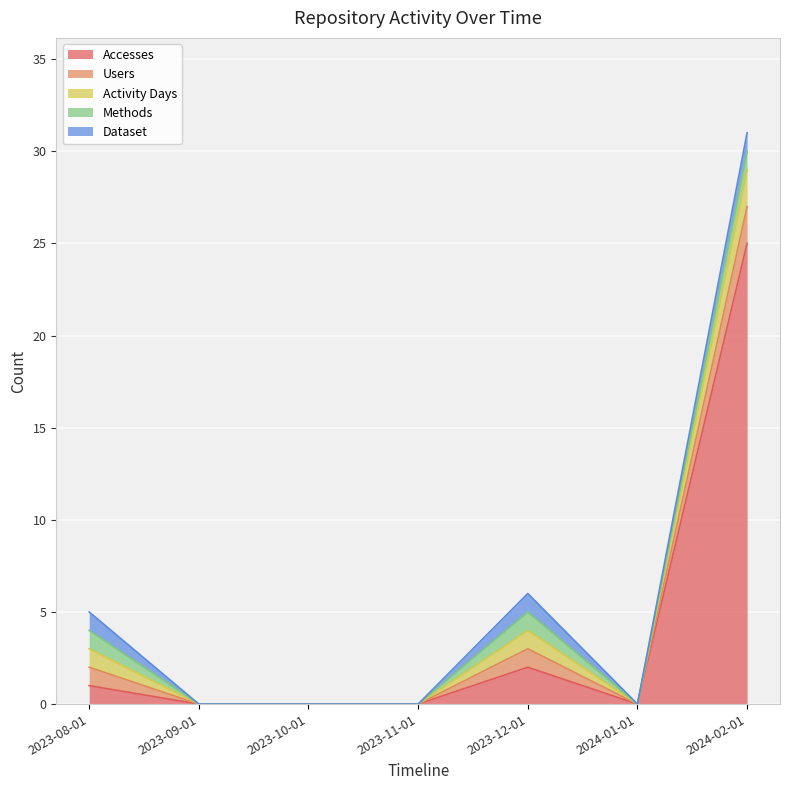

Which series has the largest total across all categories?

Accesses